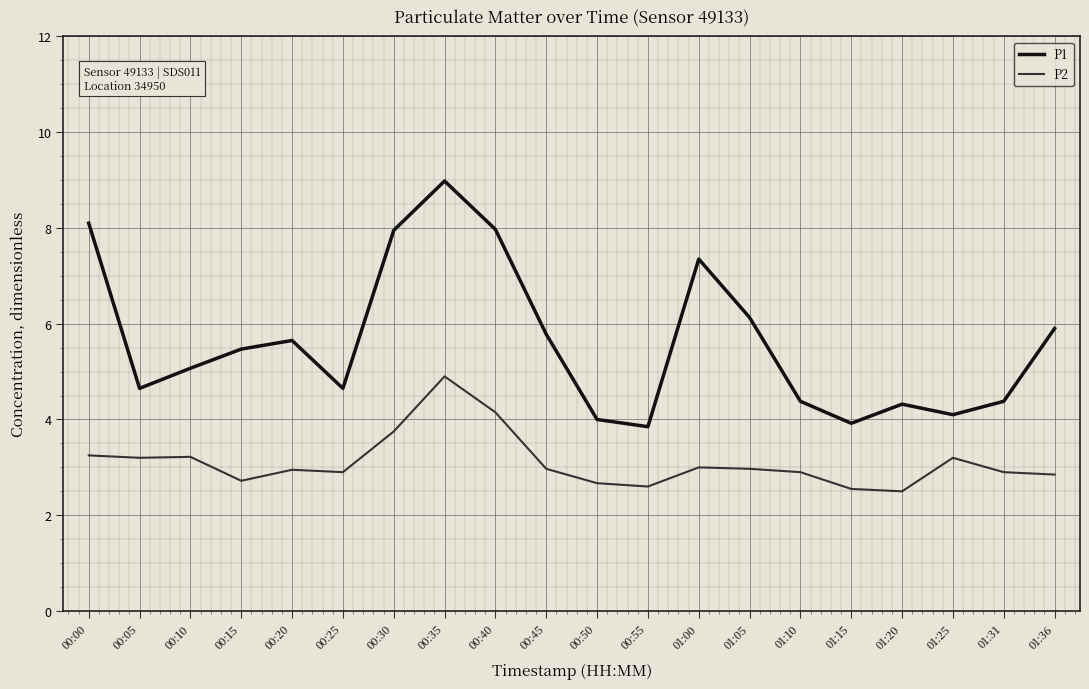

In P2, how many points are lower than both neighbors (excluding endpoints)?

5